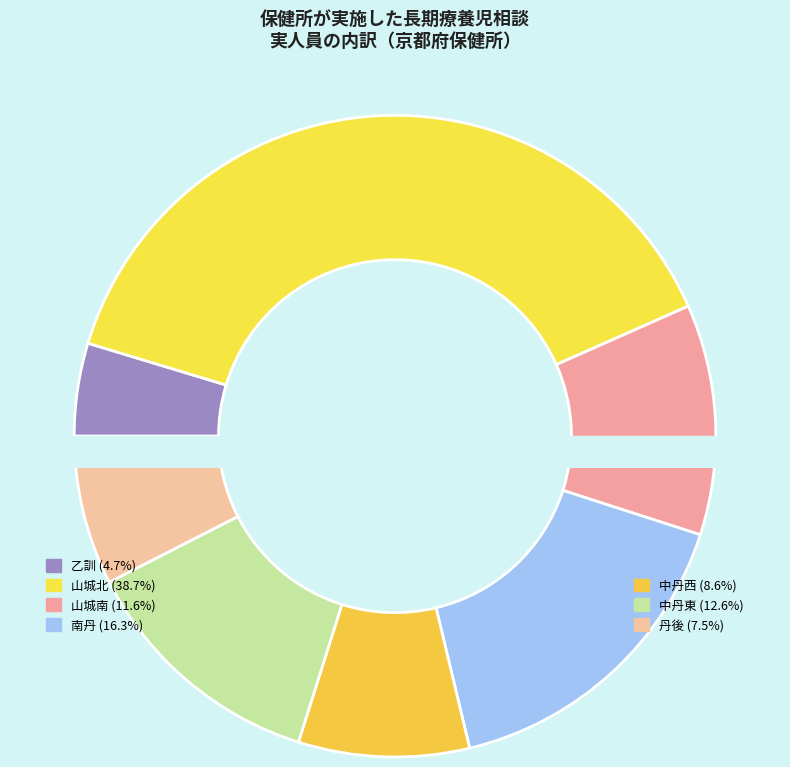

What is the change in value from 南丹 to 中丹西?

-92